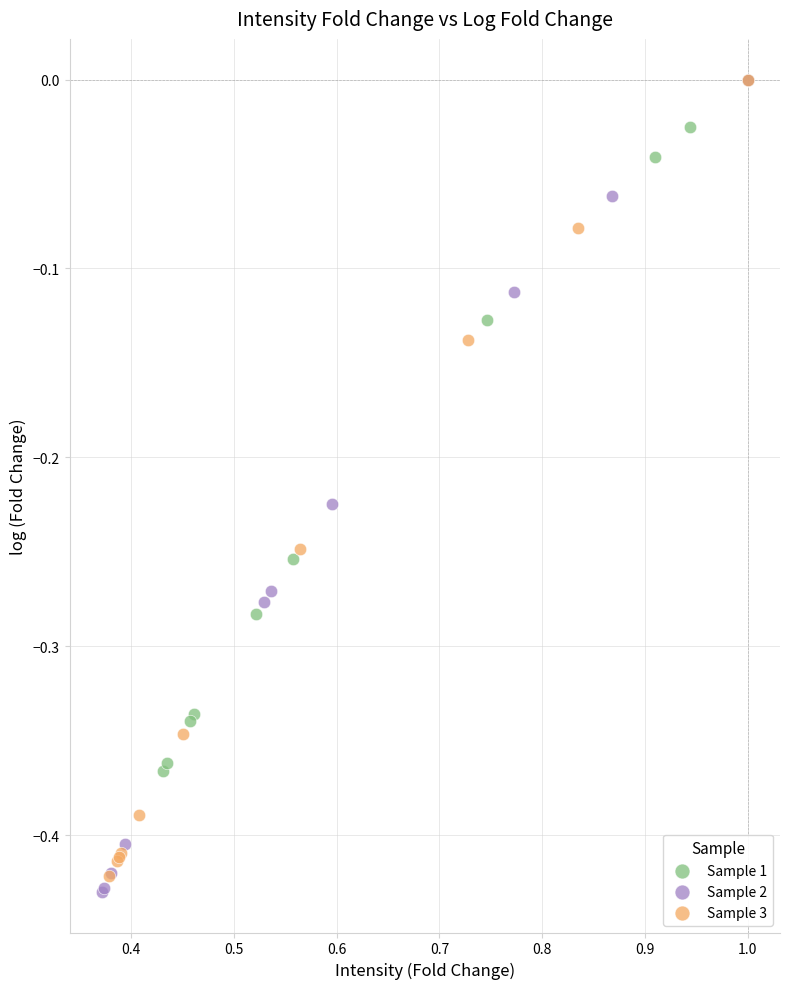

Which series contains the lowest Y value?

Sample 2